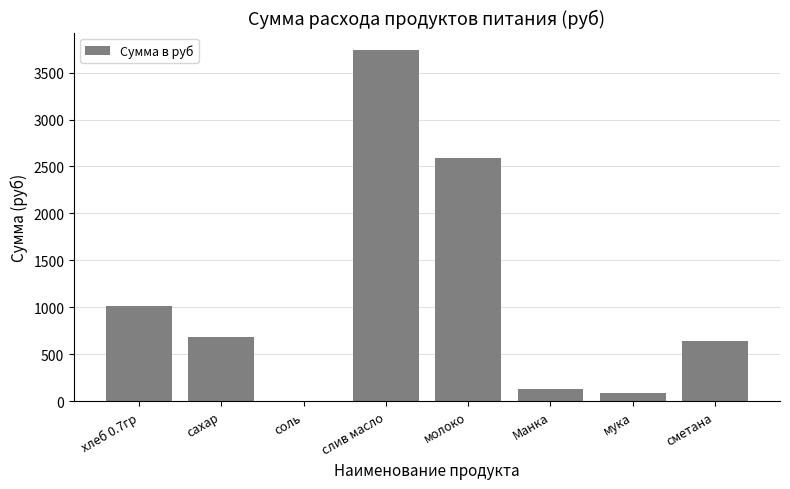

Which category has the highest value across all series?

слив масло